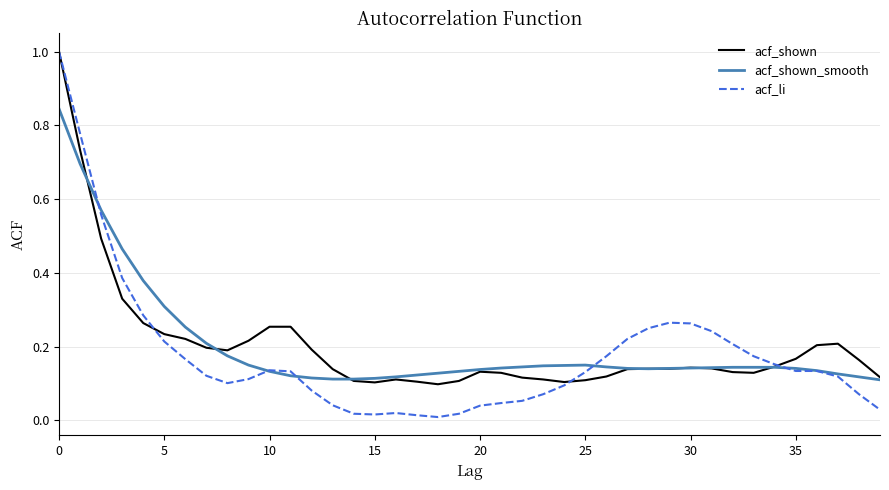

What is the maximum value shown in the chart?

1.0